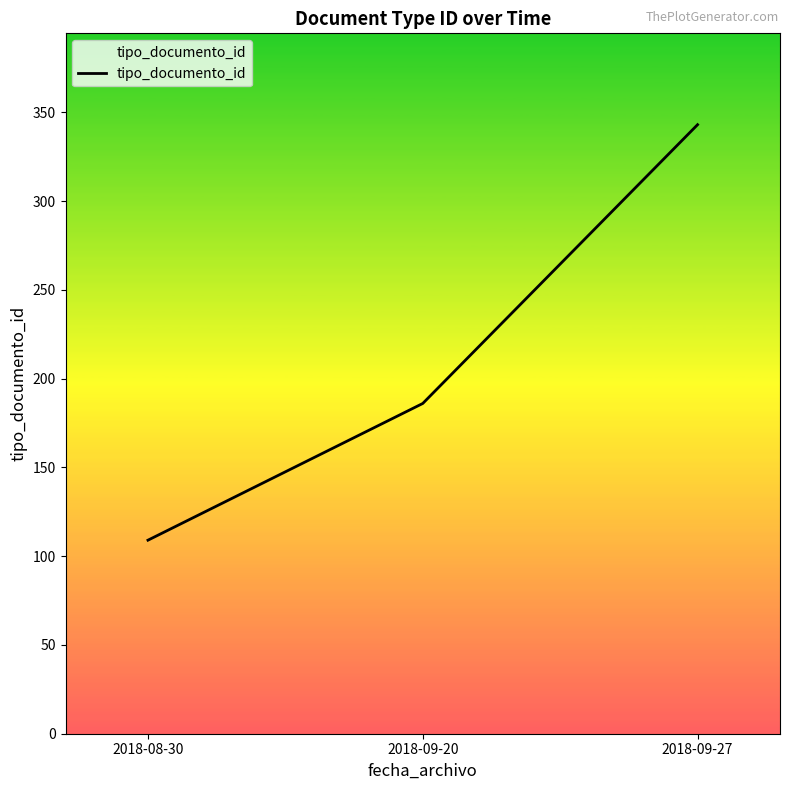

Reading right to left, what are all the values shown in this chart?

343	186	109